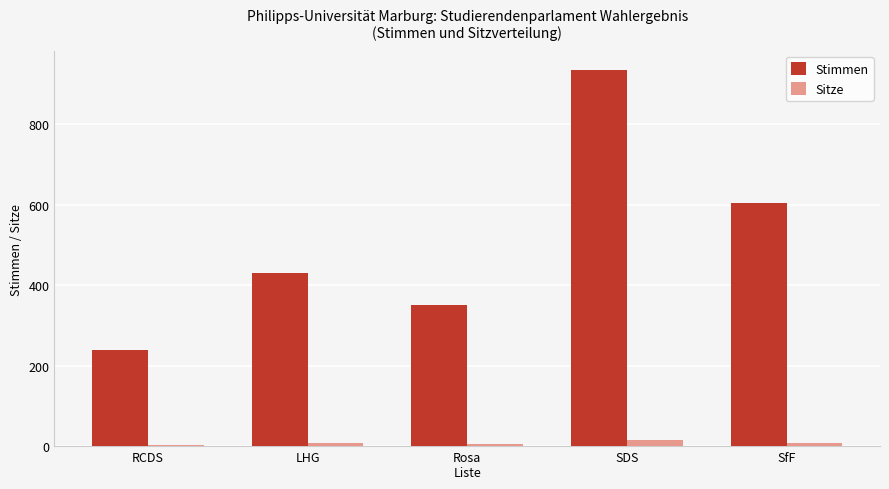

Which series has the largest total across all categories?

Stimmen